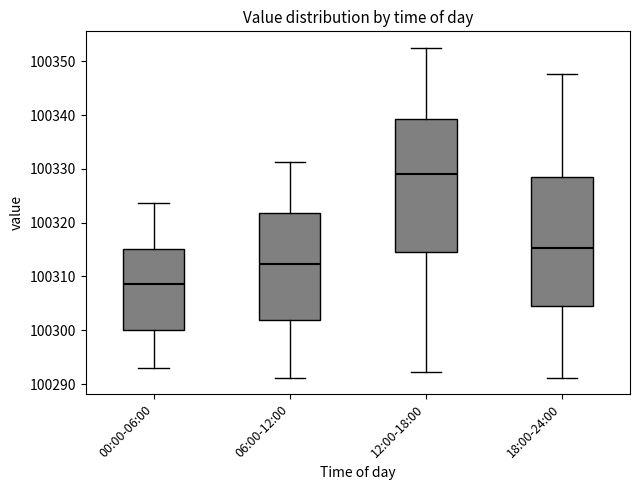

Reading left to right, read every box against the y-axis: the position of its median line, the range the box covers, and the ends of its whiskers. The values are not printed on the chart, so give them approximately, as read against the axis.

00:00-06:00: median 100309, box 100300 to 100315, whiskers 100293 to 100324
06:00-12:00: median 100312, box 100302 to 100322, whiskers 100291 to 100331
12:00-18:00: median 100329, box 100315 to 100339, whiskers 100292 to 100353
18:00-24:00: median 100315, box 100304 to 100328, whiskers 100291 to 100348